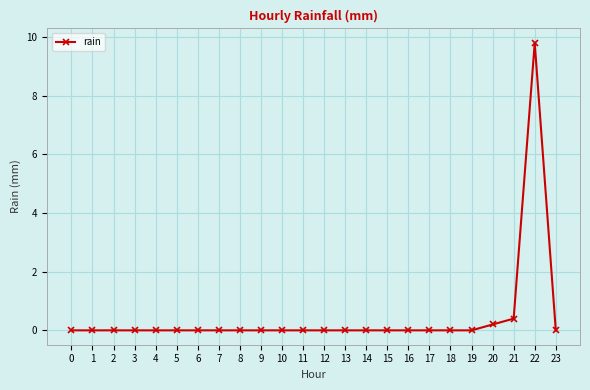

What is the approximate value at 22?

9.8